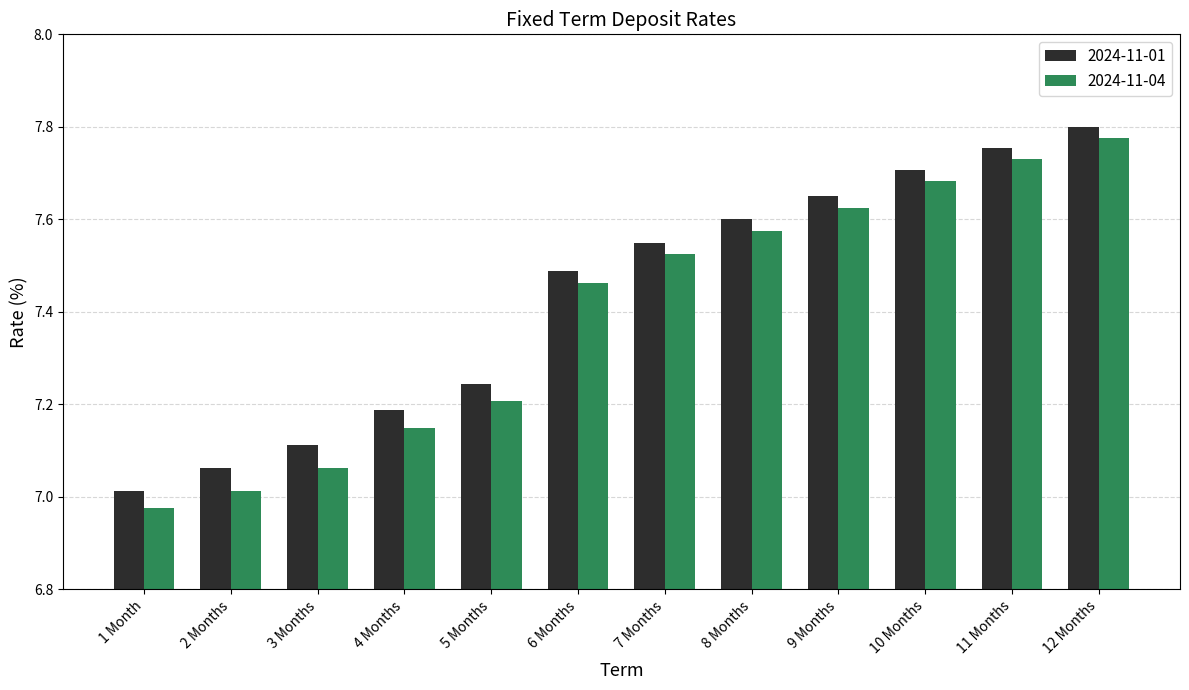

At how many categories does at least one series exceed 7?

12